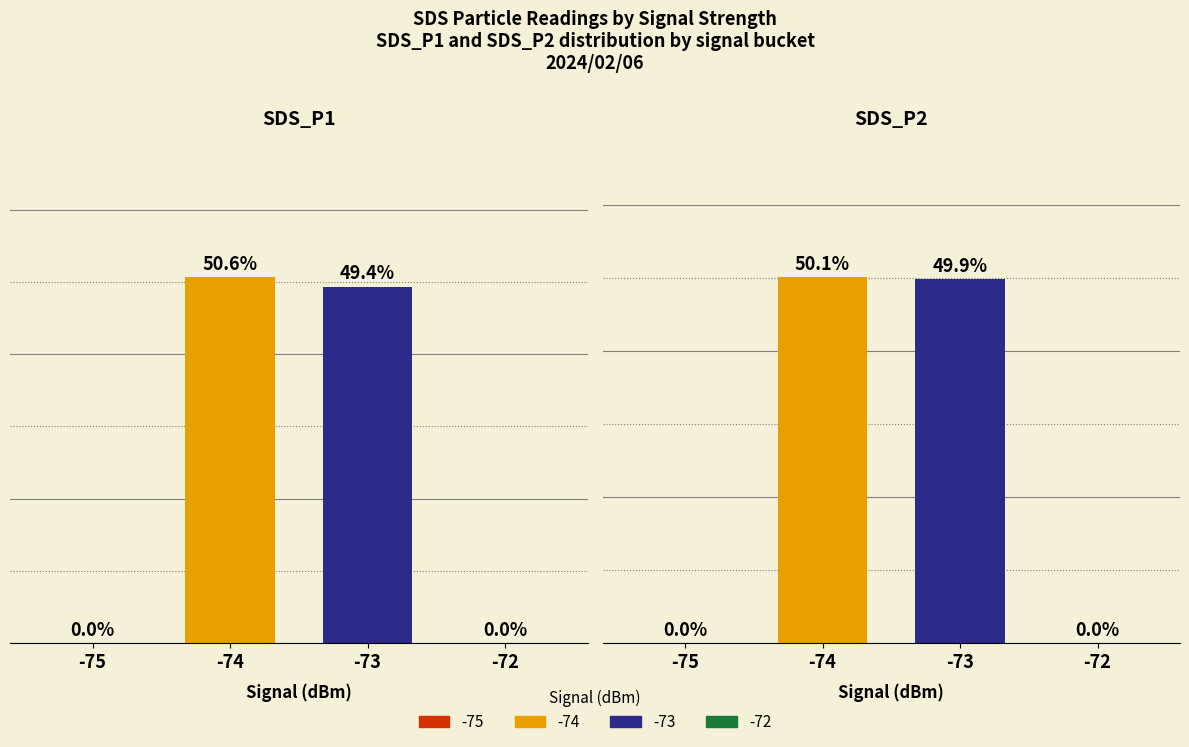

Is it true that SDS_P2 equals 29.1 at 15?

False